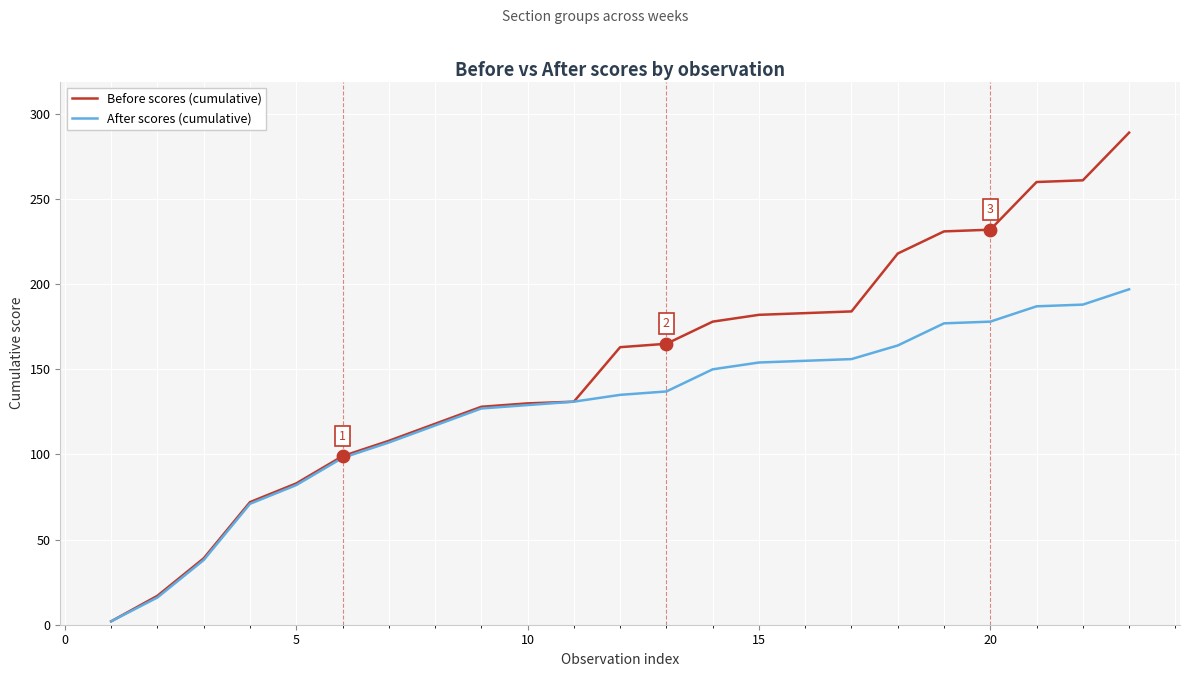

At how many categories does at least one series exceed 105?

17